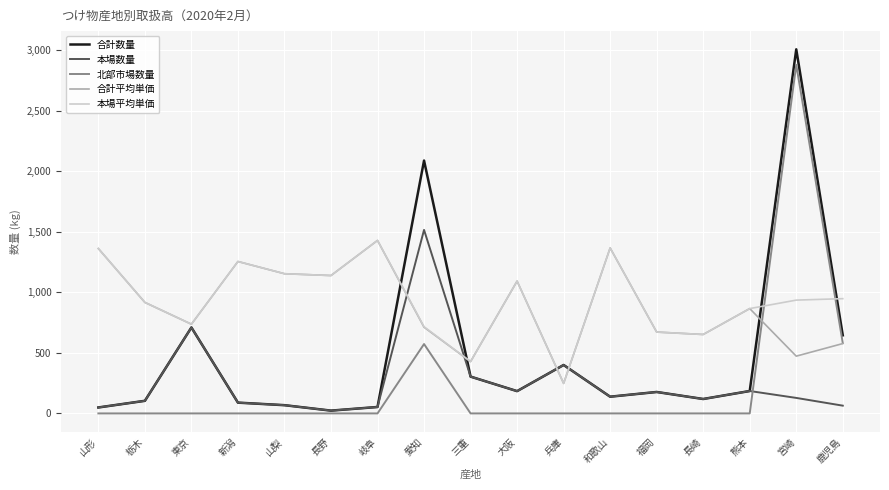

At which category does 本場平均単価 reach its first local peak?

新潟